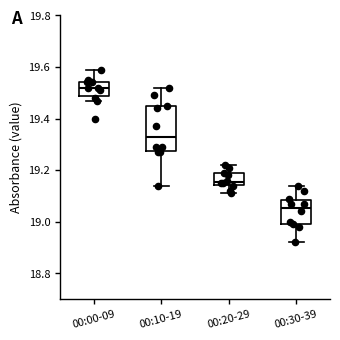

Where is the lower edge of the box for 00:20-29 on the y-axis? The values are not printed on the chart, so give them approximately, as read against the axis.

19.14